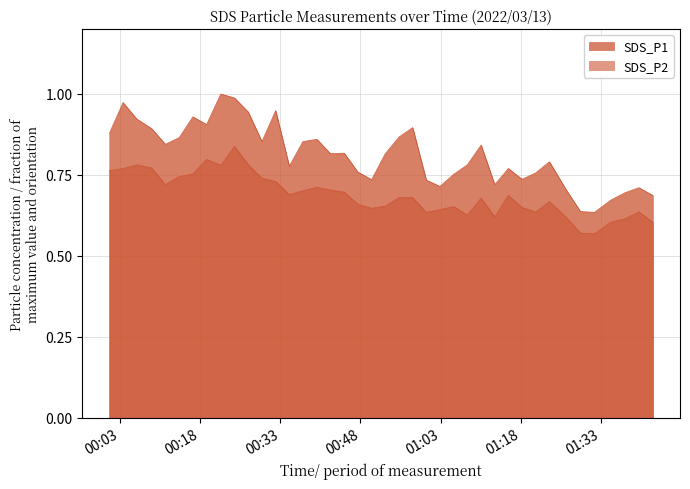

Reading left to right, extract all data points from this chart.

SDS_P1: 0.9	1.0	0.9	0.9	0.8	0.9	0.9	0.9	1.0	1.0	0.9	0.9	0.9	0.8	0.9	0.9	0.8	0.8	0.8	0.7	0.8	0.9	0.9	0.7	0.7	0.8	0.8	0.8	0.7	0.8	0.7	0.8	0.8	0.7	0.6	0.6	0.7	0.7	0.7	0.7
SDS_P2: 0.8	0.8	0.8	0.8	0.7	0.7	0.8	0.8	0.8	0.8	0.8	0.7	0.7	0.7	0.7	0.7	0.7	0.7	0.7	0.6	0.7	0.7	0.7	0.6	0.6	0.7	0.6	0.7	0.6	0.7	0.6	0.6	0.7	0.6	0.6	0.6	0.6	0.6	0.6	0.6